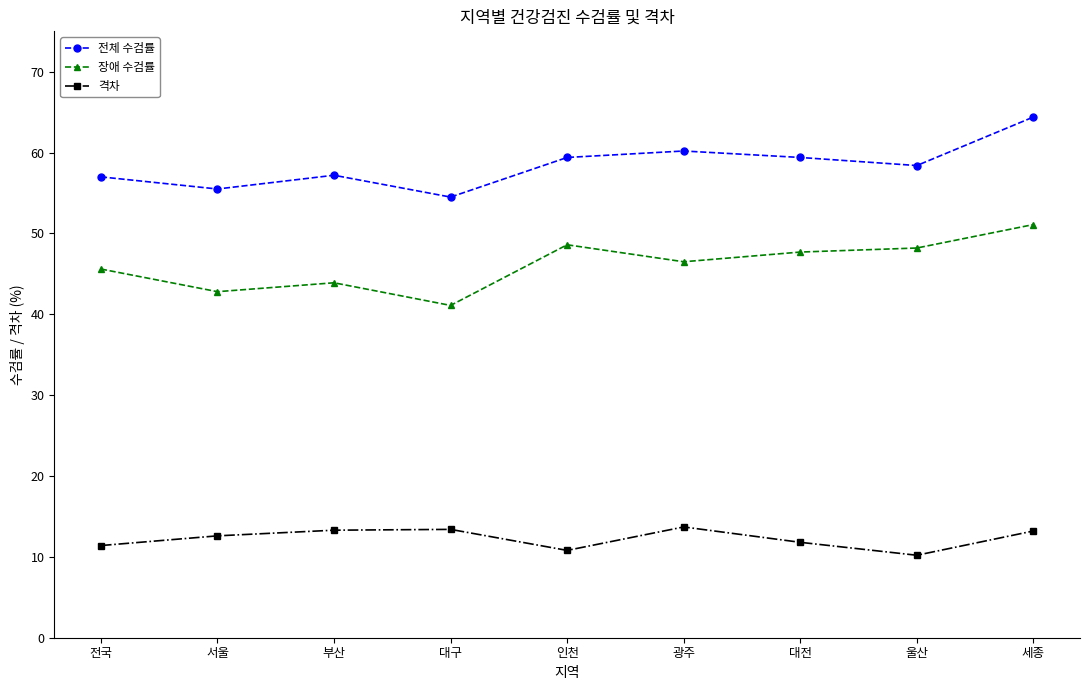

True or false: 격차 and 장애 수검률 cross at least once.

False